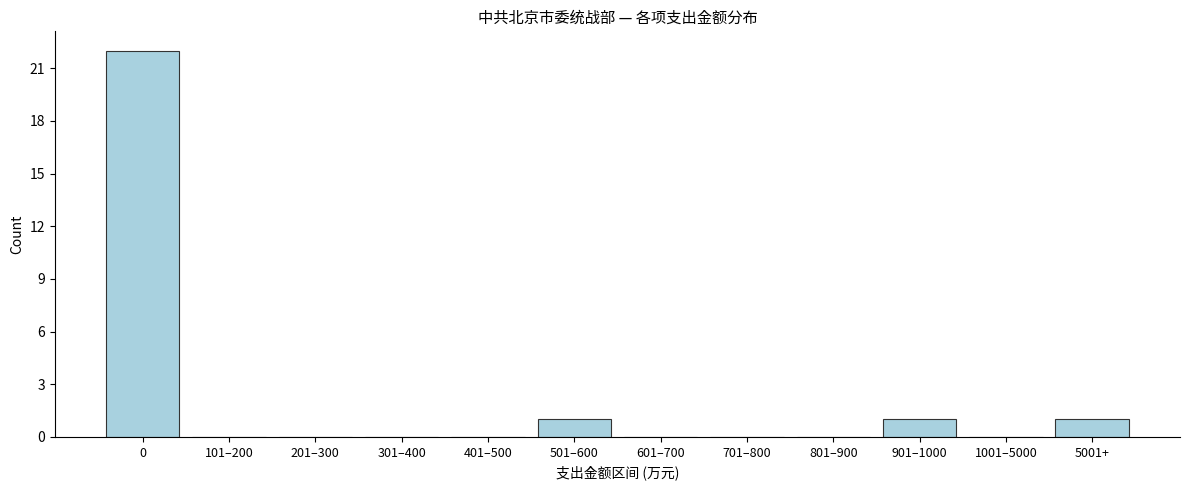

Reading left to right, what are all the values shown in this chart?

0=22	101–200=0	201–300=0	301–400=0	401–500=0	501–600=1	601–700=0	701–800=0	801–900=0	901–1000=1	1001–5000=0	5001+=1